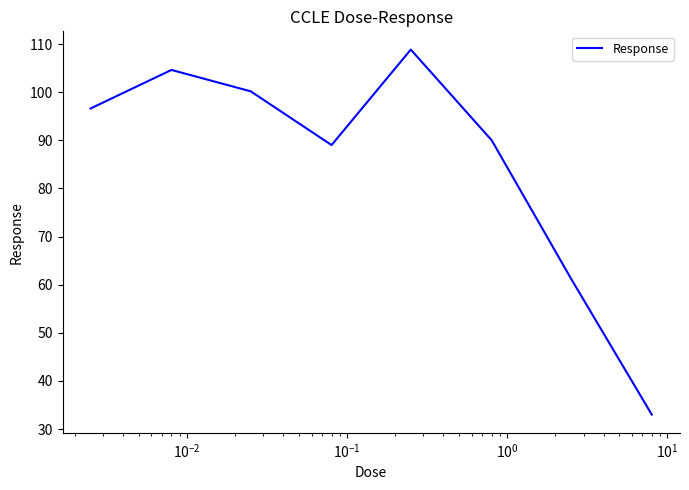

What is the average value?

85.4